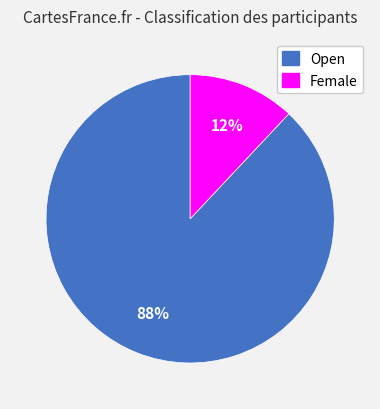

Is it true that Open is 88% of the pie?

True